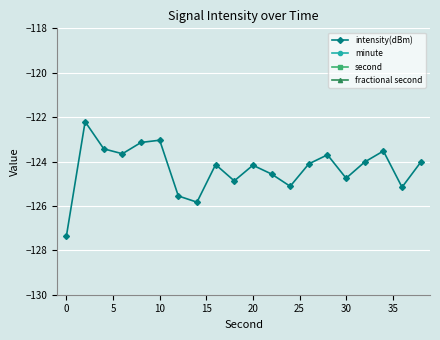

True or false: intensity(dBm) has more than 2 interior local peaks.

True